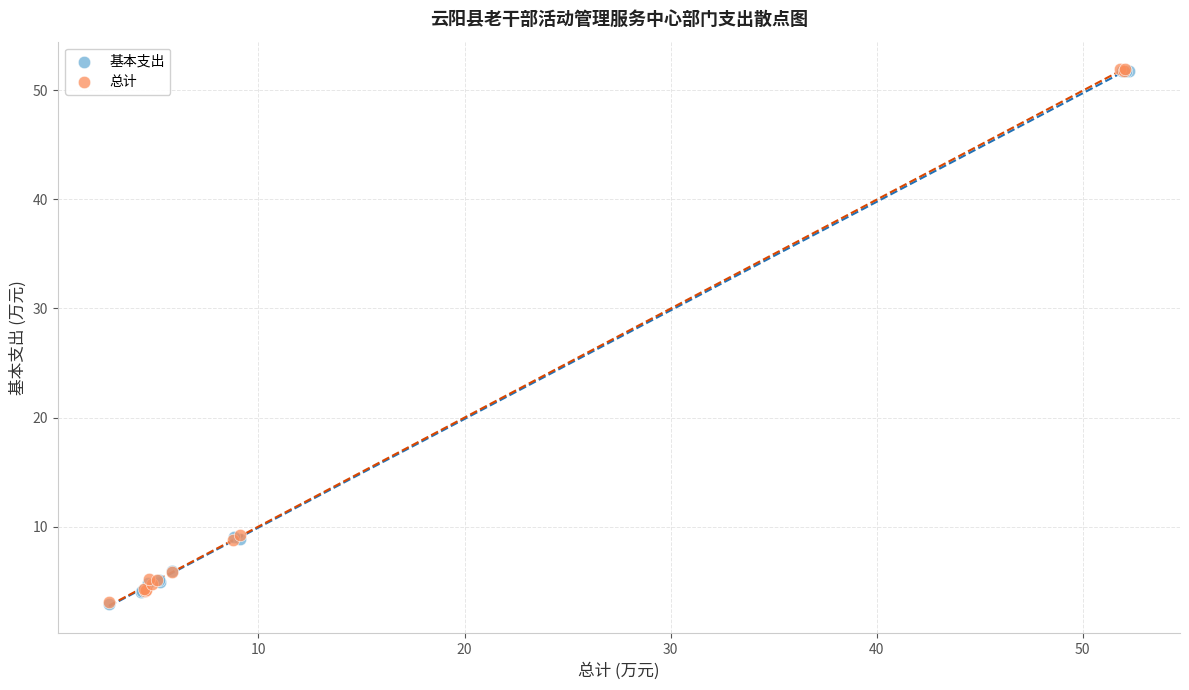

What are all the series names shown in the legend?

基本支出, 总计